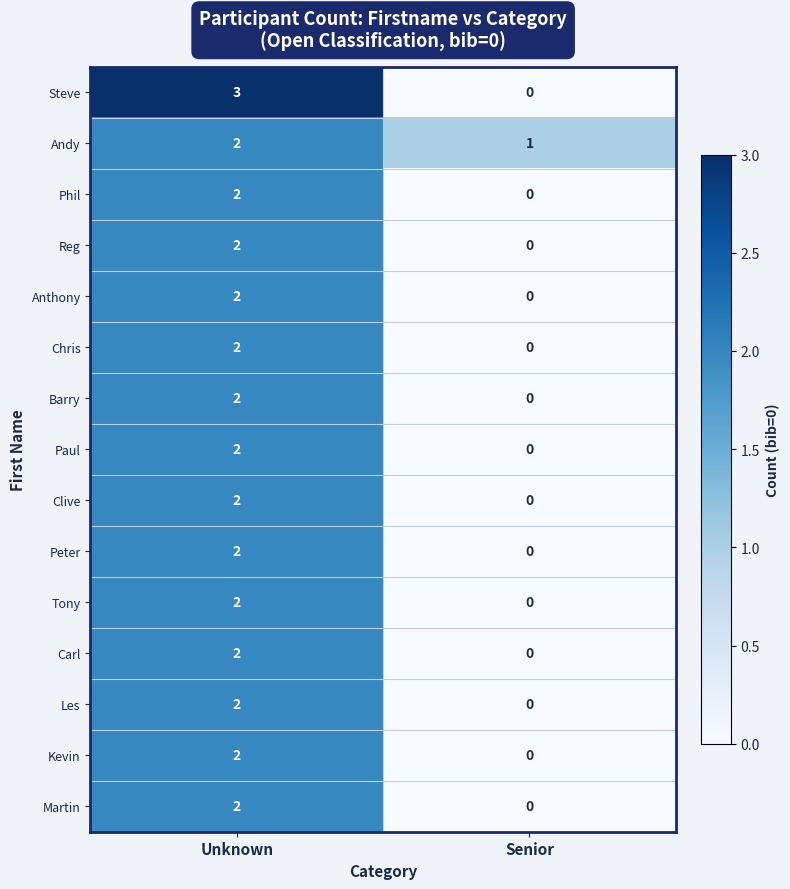

How many series are shown in this chart?

15